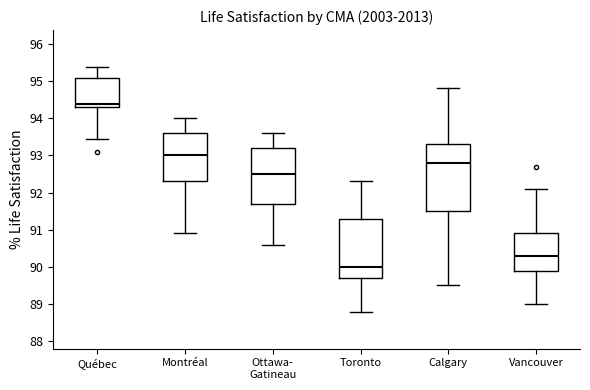

Reading left to right, transcribe this box plot: for each box, give where its median line is, the range the box spans, and where its two whiskers end, as read against the y-axis. The values are not printed on the chart, so give them approximately, as read against the axis.

Québec: median 94.4, box 94.3 to 95.1, whiskers 93.4 to 95.4
Montréal: median 93.0, box 92.3 to 93.6, whiskers 90.9 to 94.0
Ottawa- Gatineau: median 92.5, box 91.7 to 93.2, whiskers 90.6 to 93.6
Toronto: median 90.0, box 89.7 to 91.3, whiskers 88.8 to 92.3
Calgary: median 92.8, box 91.5 to 93.3, whiskers 89.5 to 94.8
Vancouver: median 90.3, box 89.9 to 90.9, whiskers 89.0 to 92.1